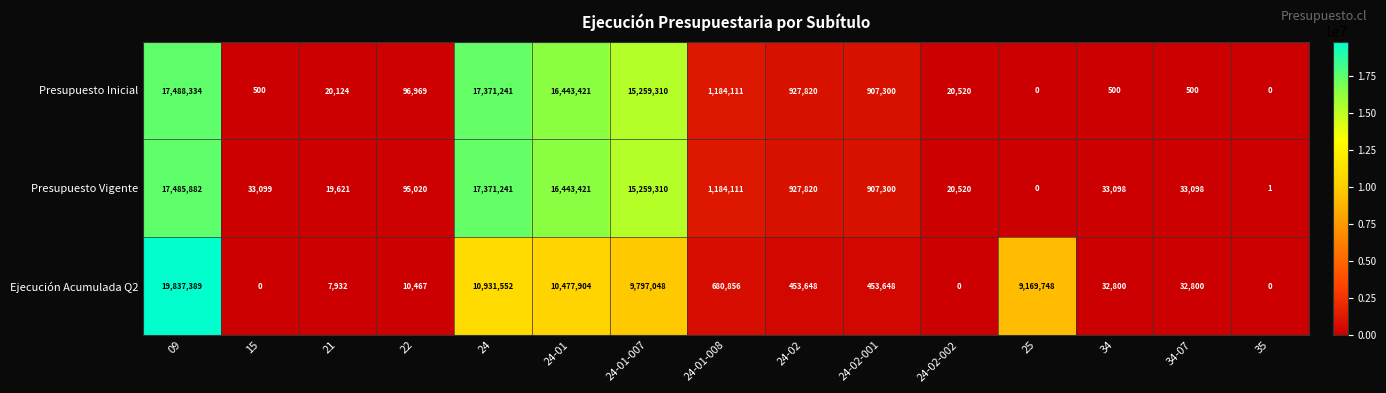

What is the sum of the Presupuesto Inicial values at 22 and 21?

117093